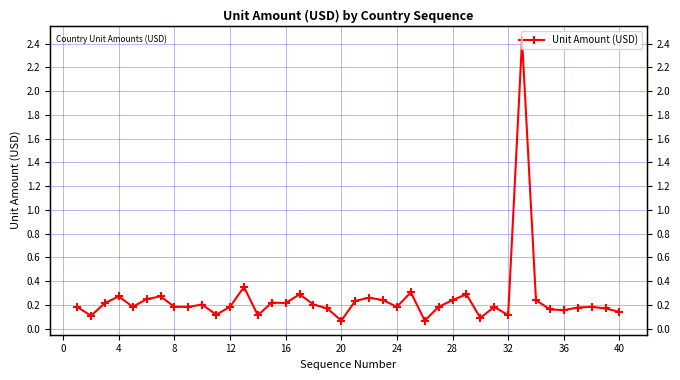

How many lines are shown in the chart?

1